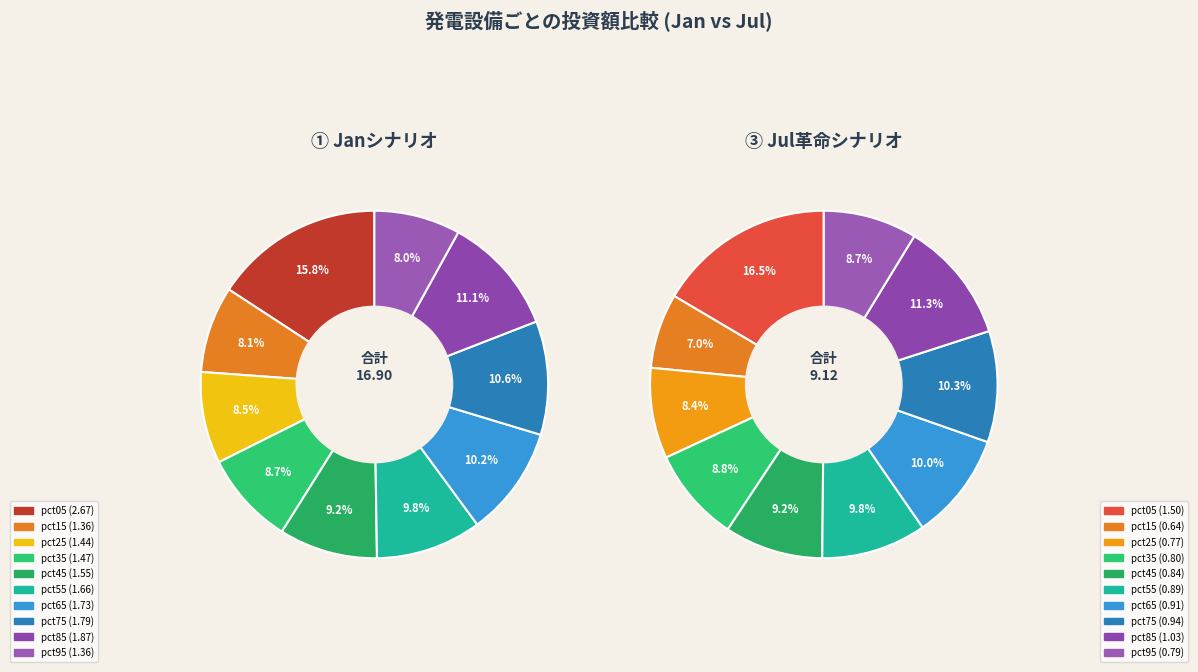

To the nearest percent, what is the difference between the largest and smallest slice percentages?

8%